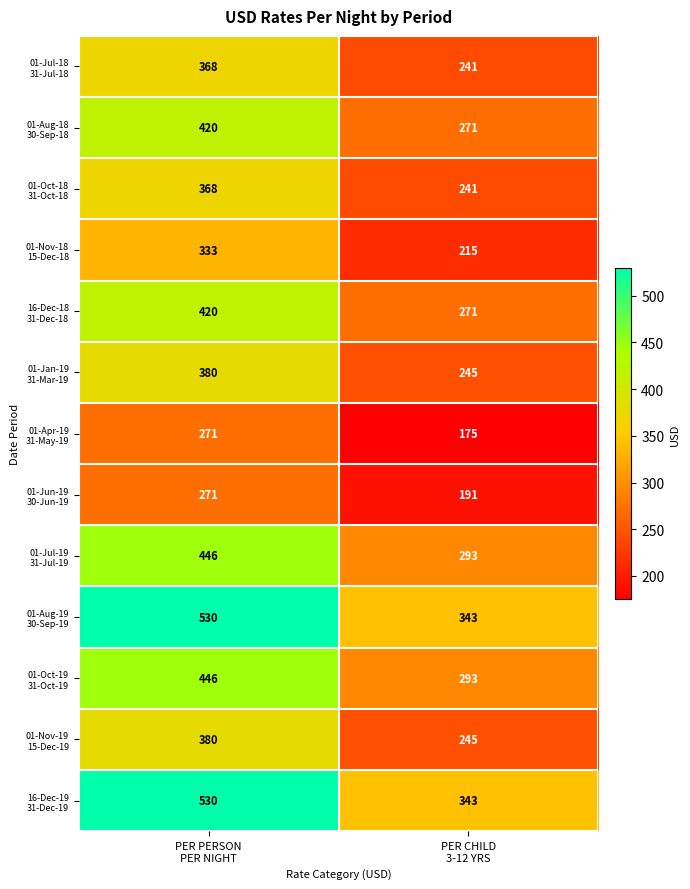

What is the greatest value displayed?

530